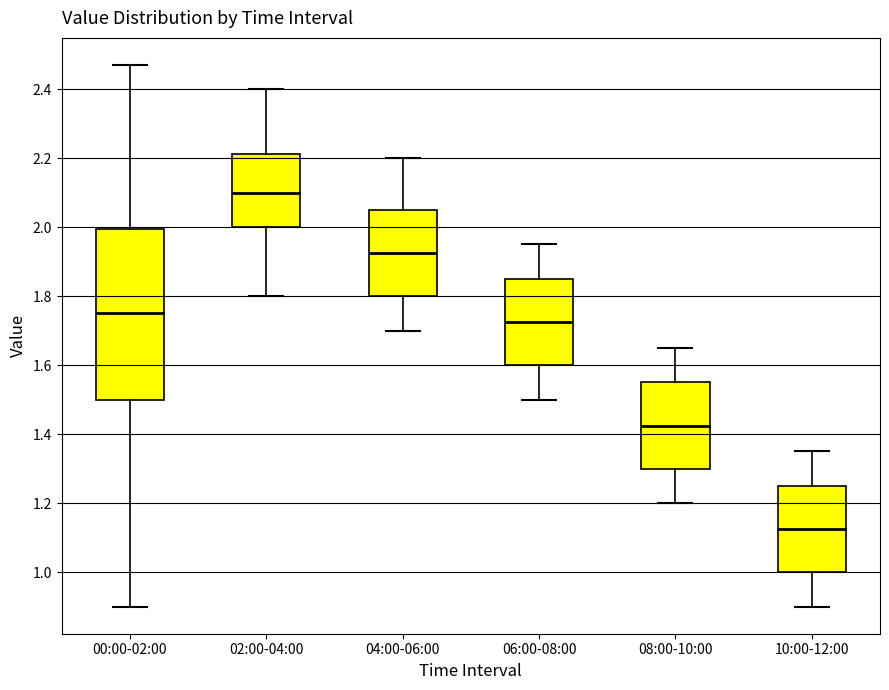

Which box's median line is the lowest?

10:00-12:00